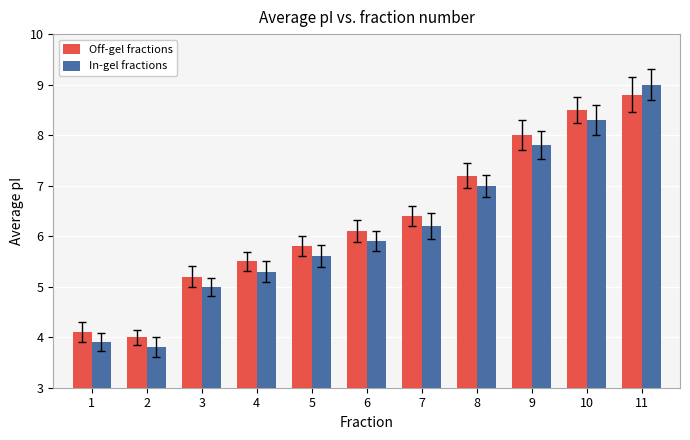

Where does the Off-gel fractions series first go above 6?

6